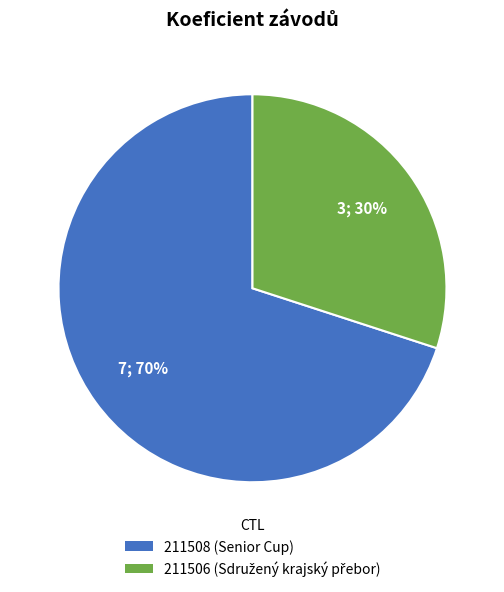

How many segments does this pie chart have?

2